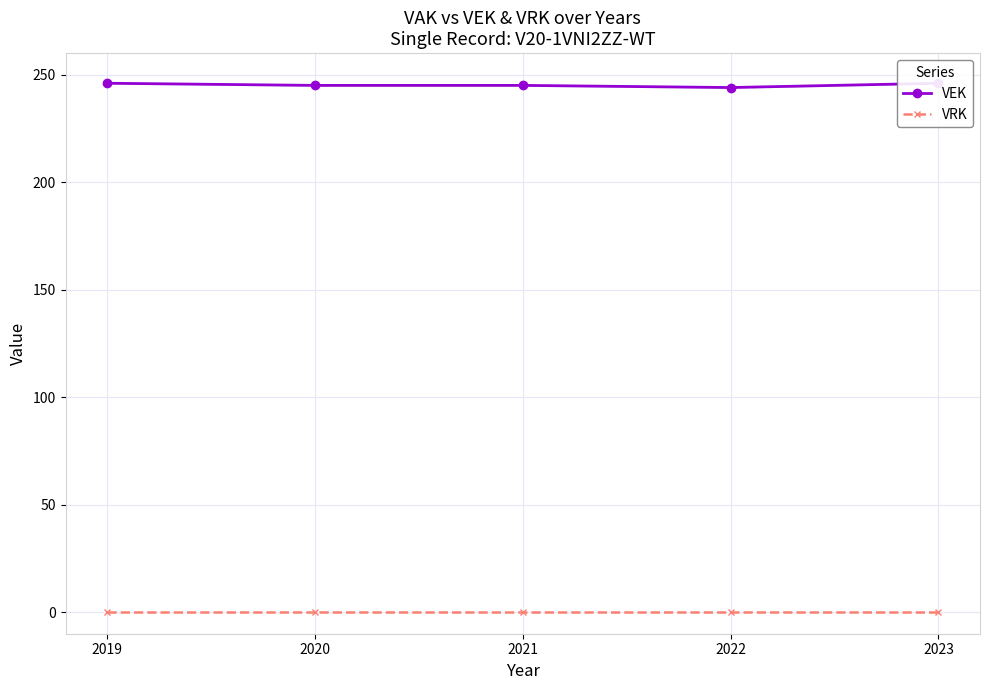

At which category is the sum across all series the highest?

2019